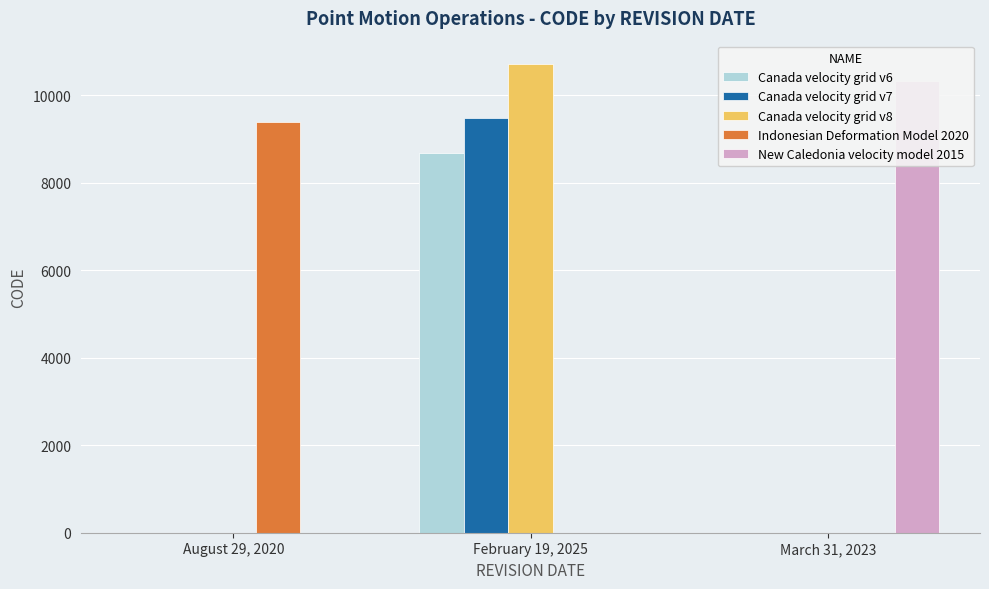

Rank the series at March 31, 2023 from highest to lowest value.

New Caledonia velocity model 2015, Canada velocity grid v6, Canada velocity grid v7, Canada velocity grid v8, Indonesian Deformation Model 2020